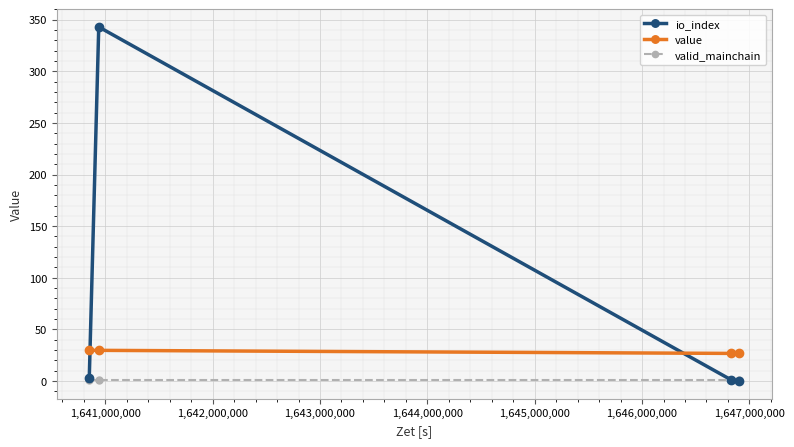

What is the maximum value for valid_mainchain?

1.0